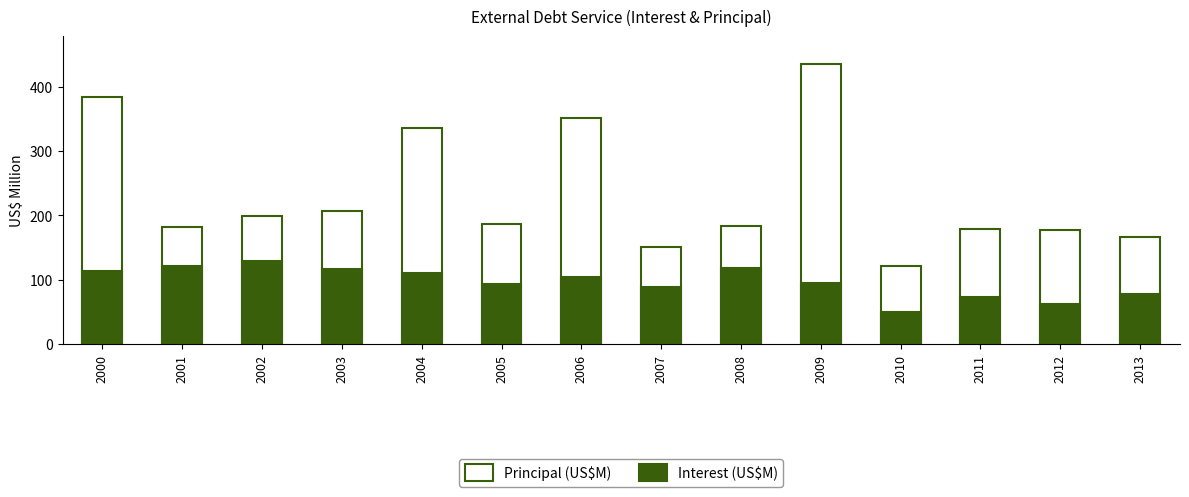

Count the number of categories in the chart.

14